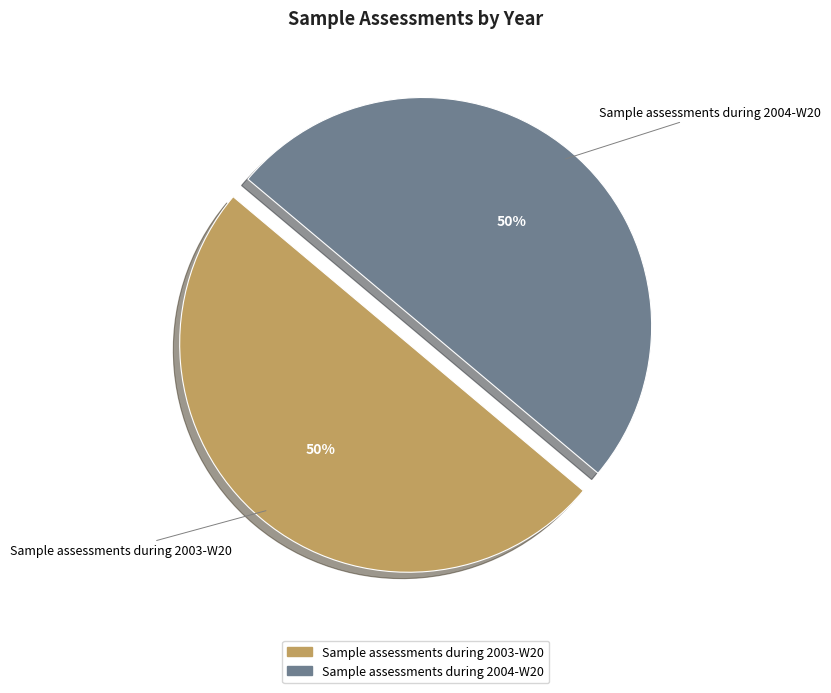

Is the sum of Sample assessments during 2004-W20 and Sample assessments during 2003-W20 greater than half?

Yes